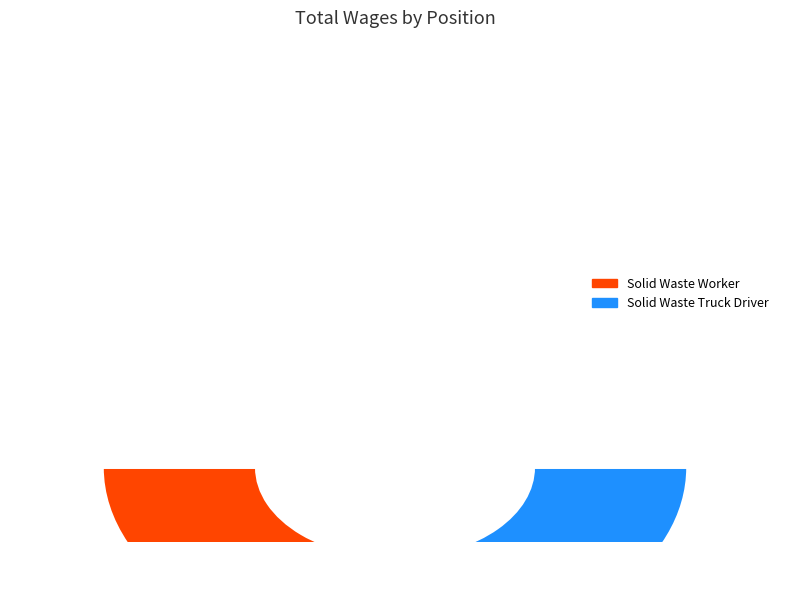

How many segments does this pie chart have?

2